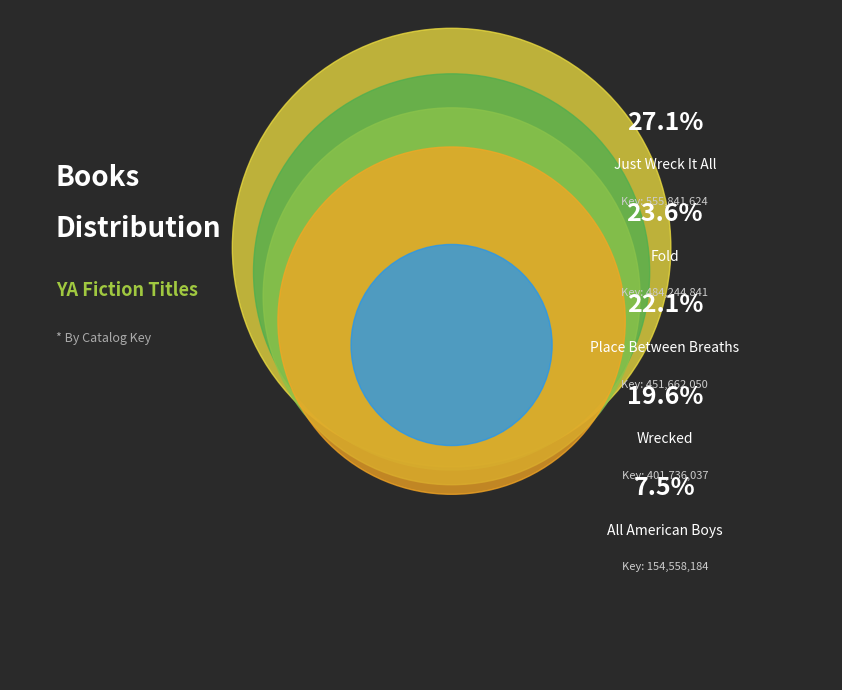

To the nearest percent, what is the combined percentage of Just Wreck It All and Fold?

51%